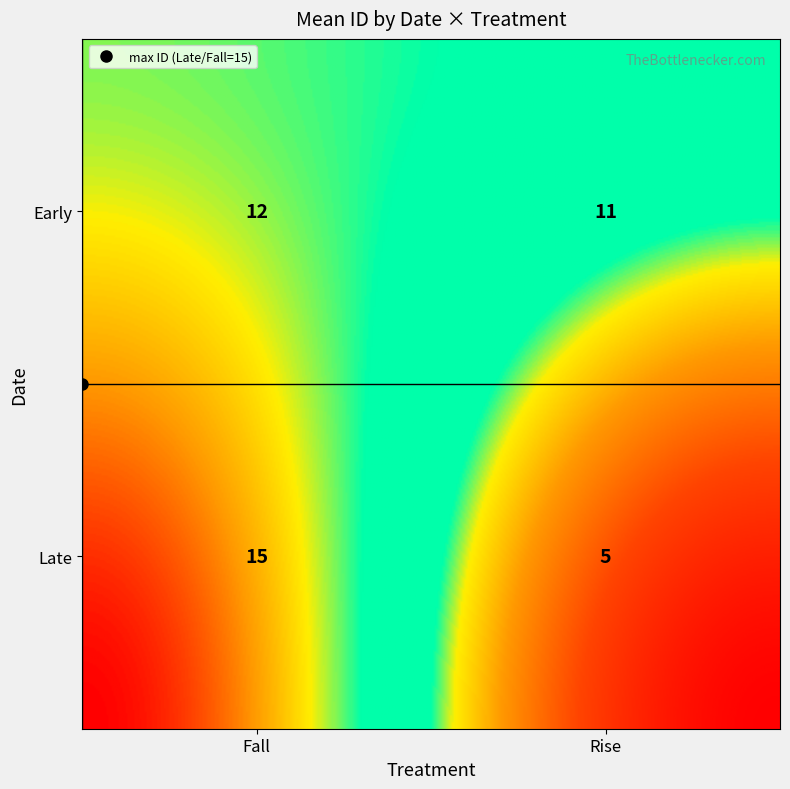

Which has a higher value, Early_Fall or Early_Rise?

Early_Fall